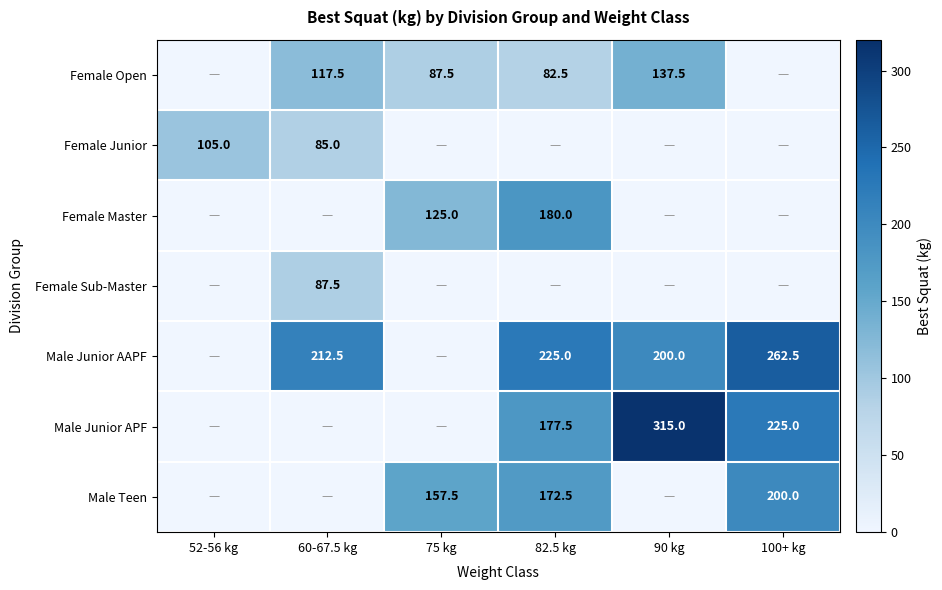

True or false: Male Junior AAPF has a value of 225.0 at 82.5 kg.

True